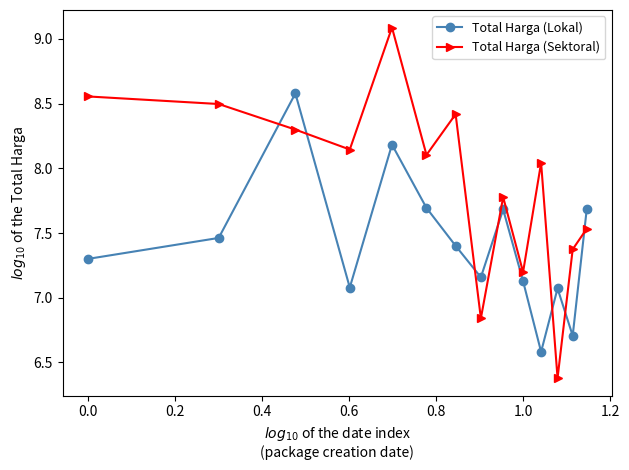

At how many categories does at least one series exceed 6?

14